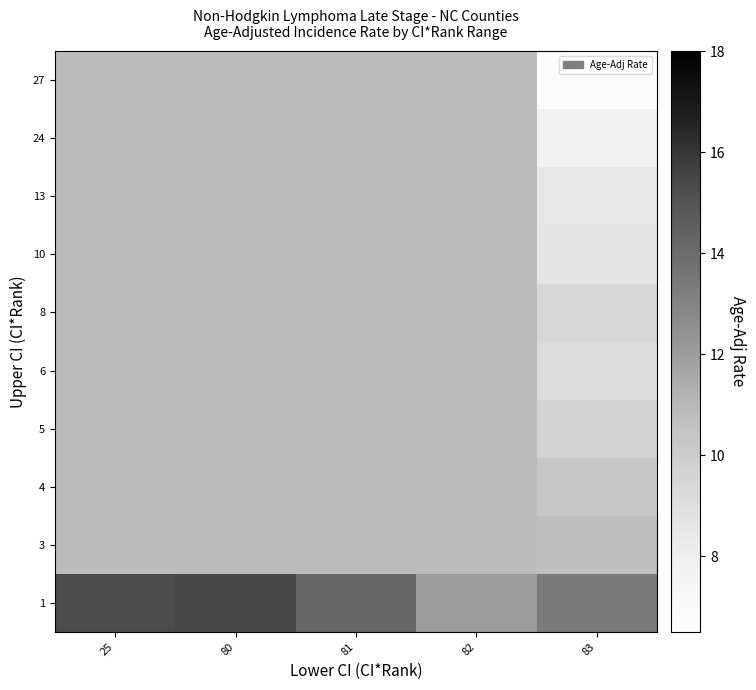

At how many categories does at least one series exceed 13?

4